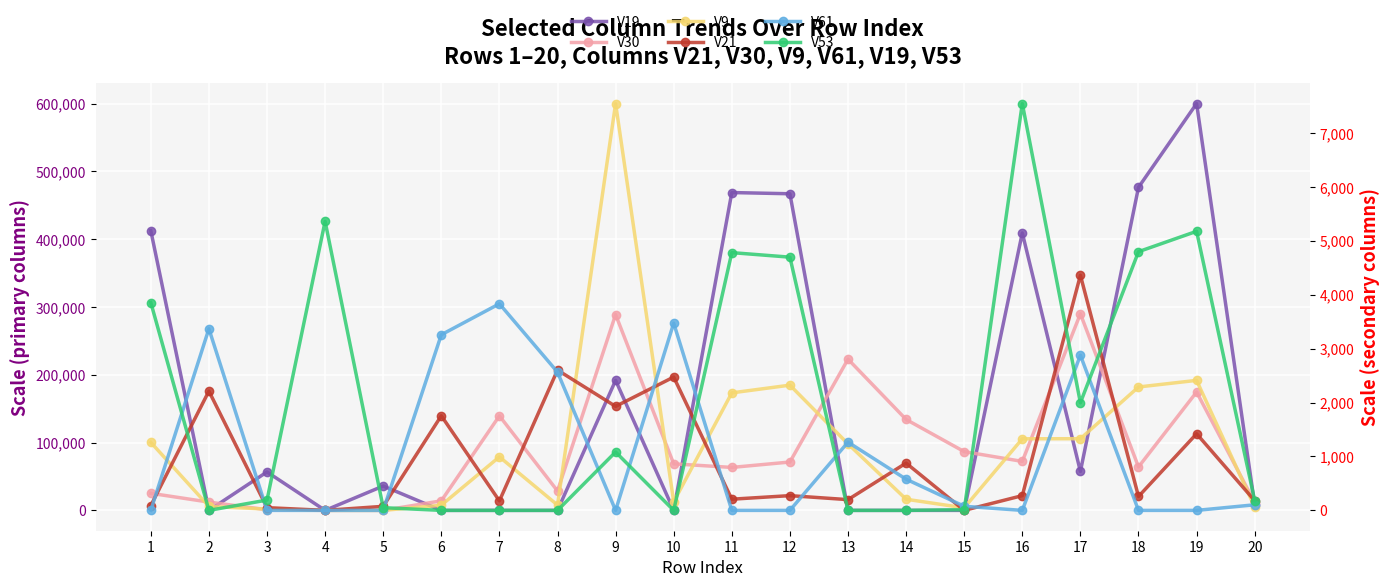

What is the maximum value for V9?

600000.0